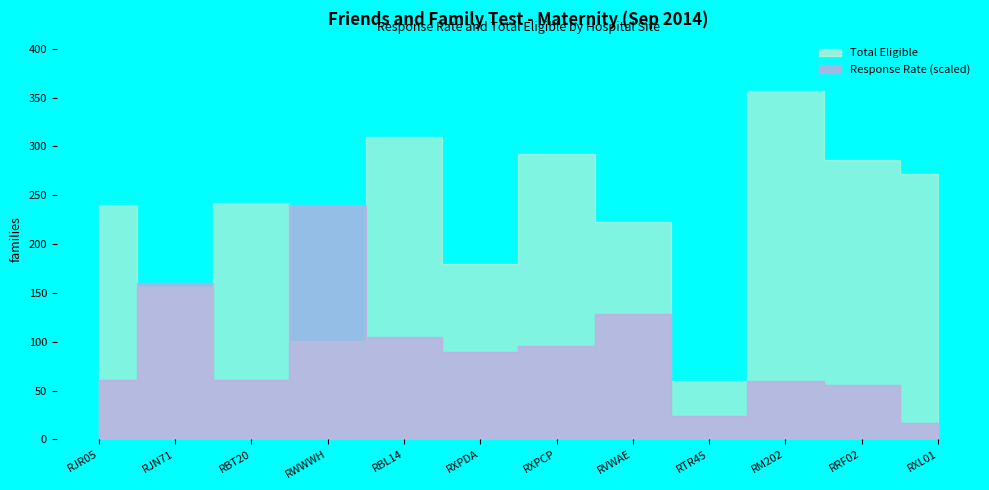

At which label does Total Eligible reach its peak?

RM202